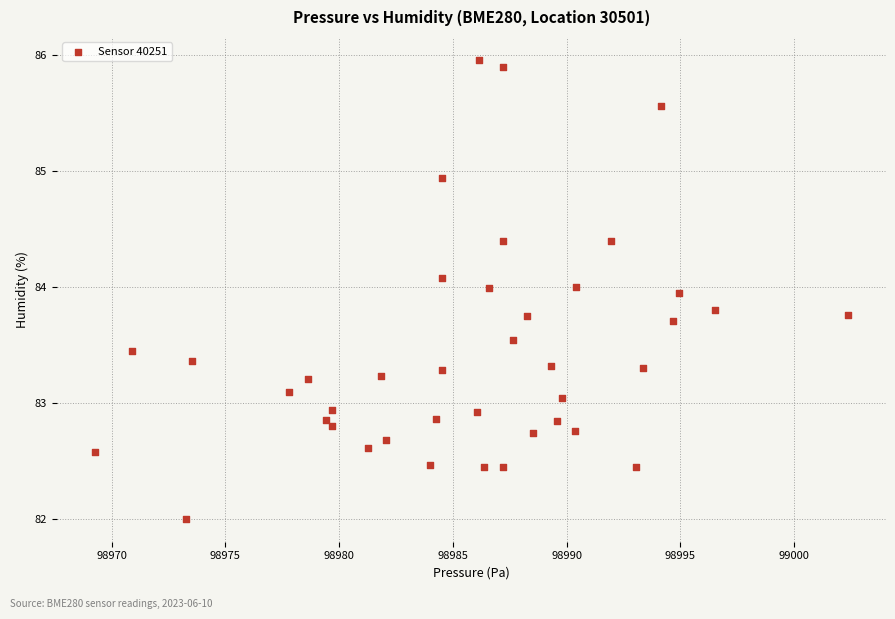

What is the range of X values (max minus min)?

33.1